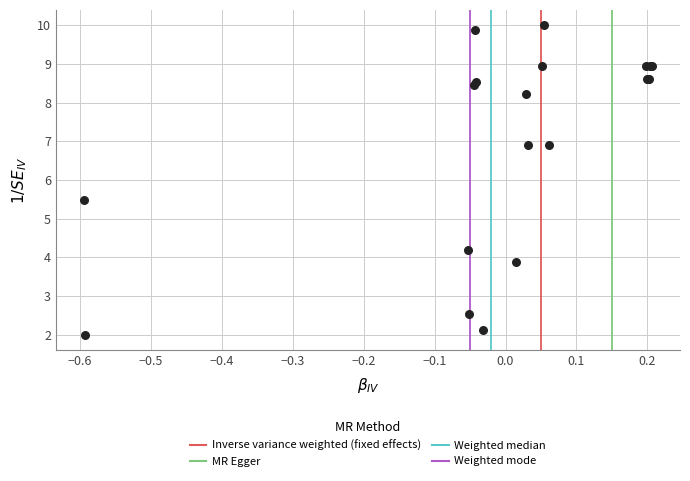

What Y value in the scatter plot is closest to 6?

5.5